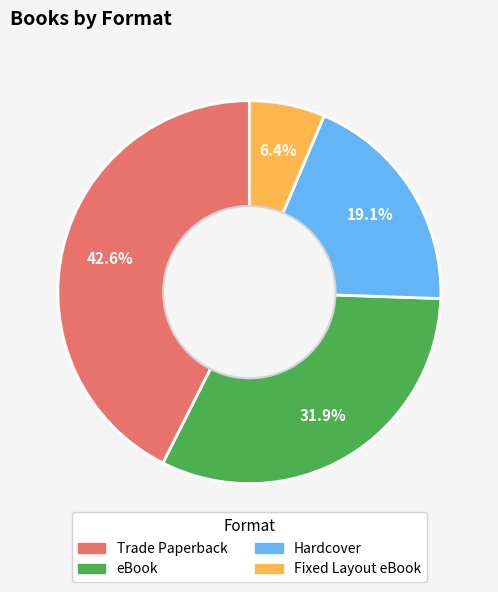

Count the number of slices in the pie.

4